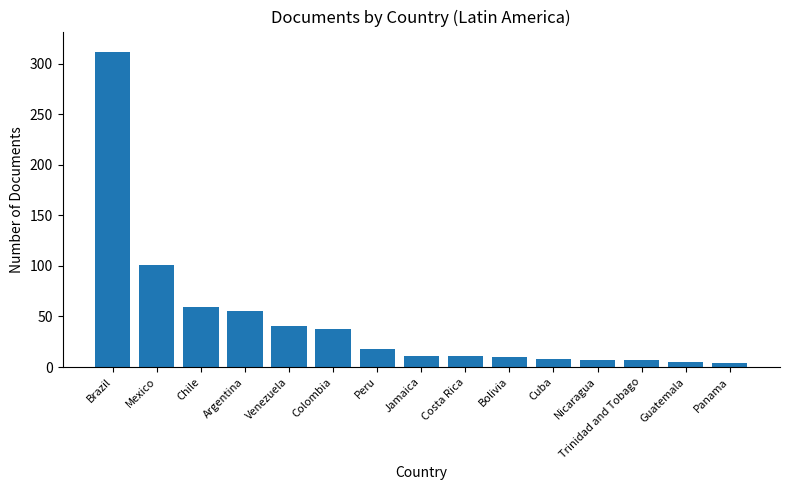

Count the number of categories in the chart.

15